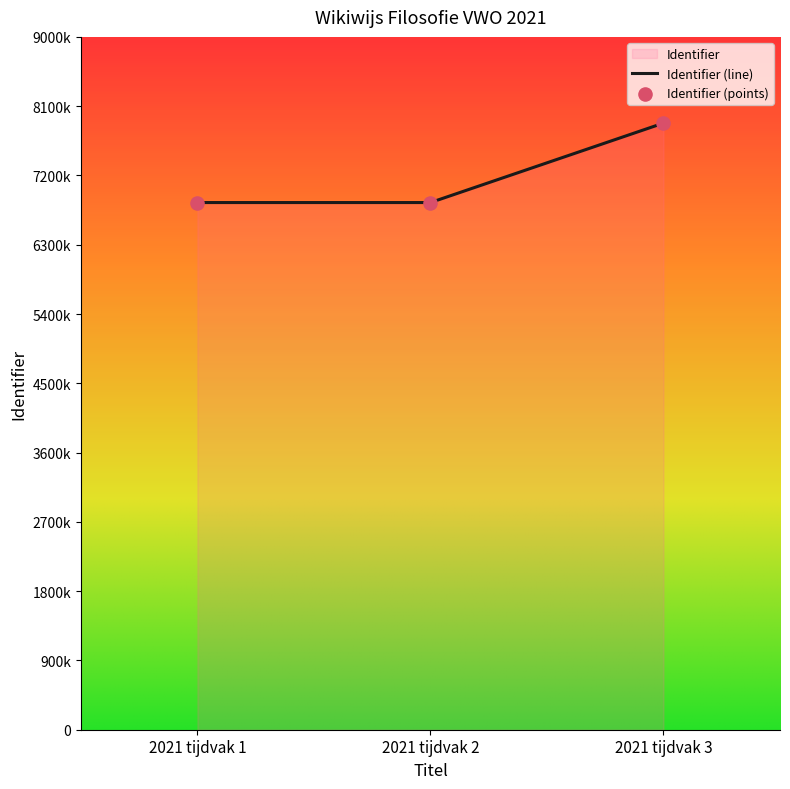

Between 2021 tijdvak 3 and 2021 tijdvak 2, which is larger?

2021 tijdvak 3